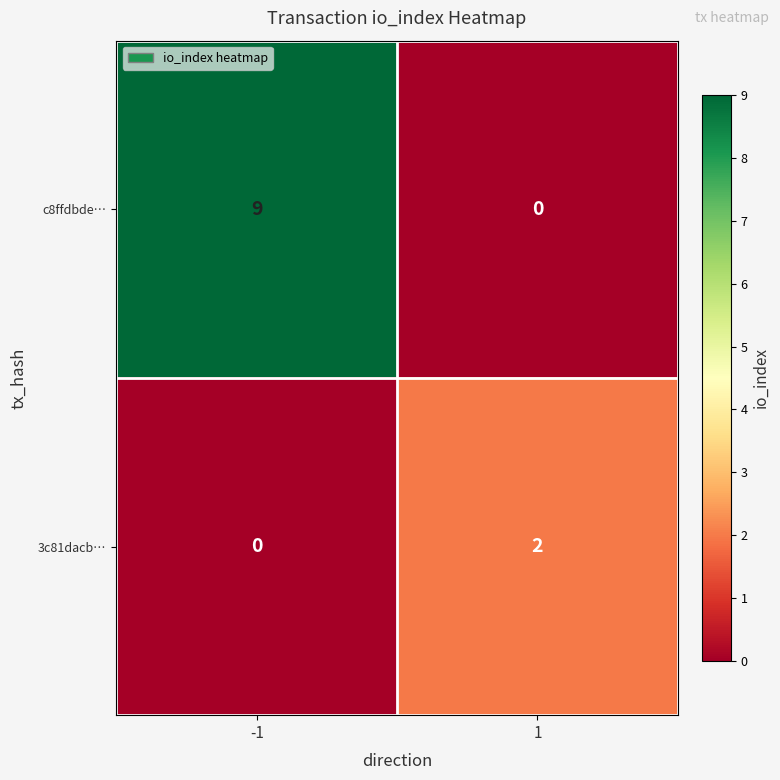

True or false: 3c81dacb… has a value of 2 at 1.

True